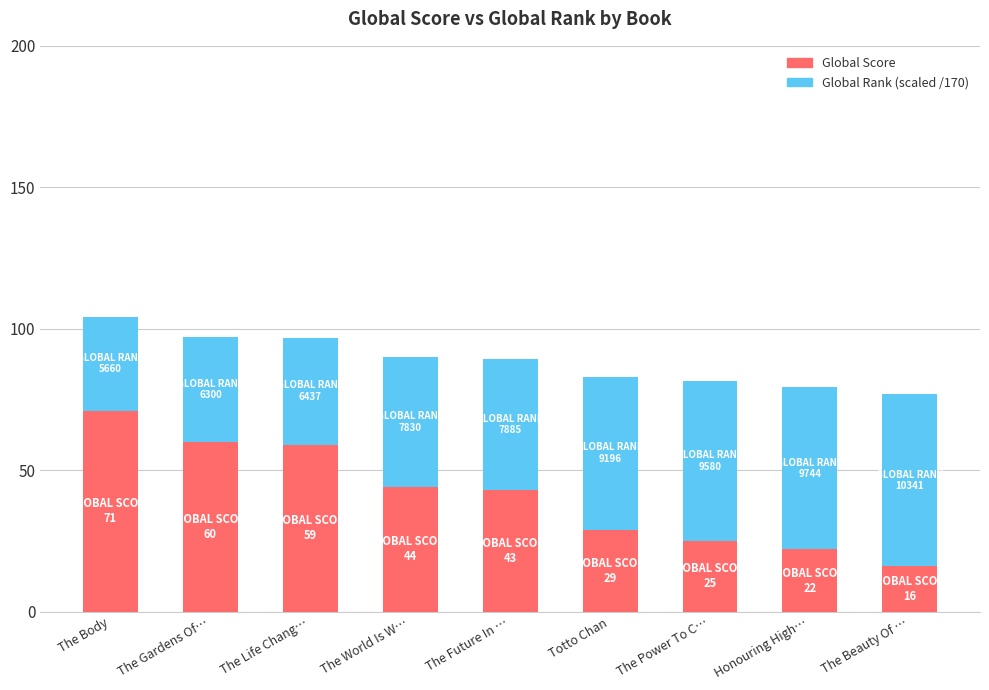

How many data points in Global Score are less than 43?

4